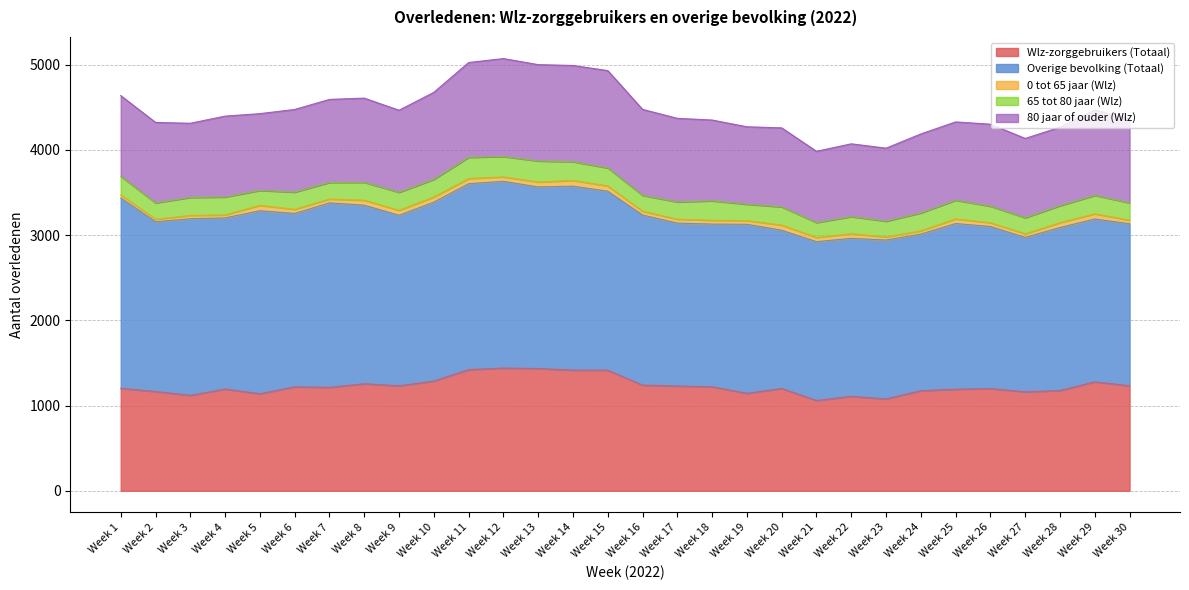

Read the 0 tot 65 jaar (Wlz) value at Week 4.

35